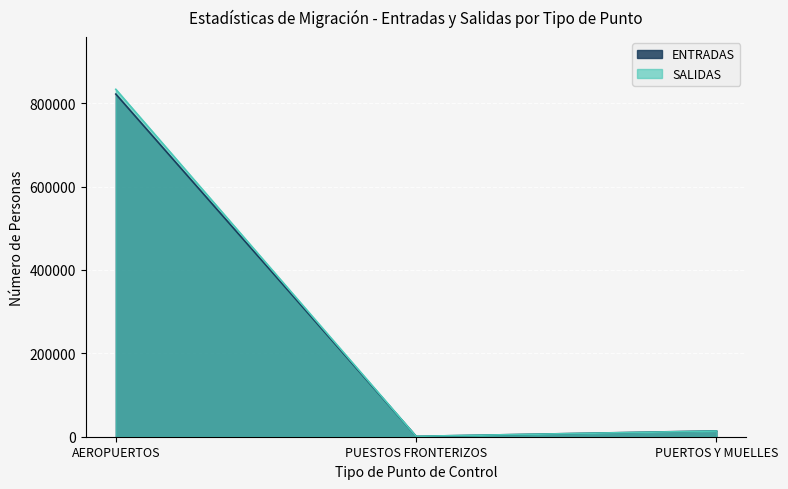

How many values in the SALIDAS series exceed 13653?

1